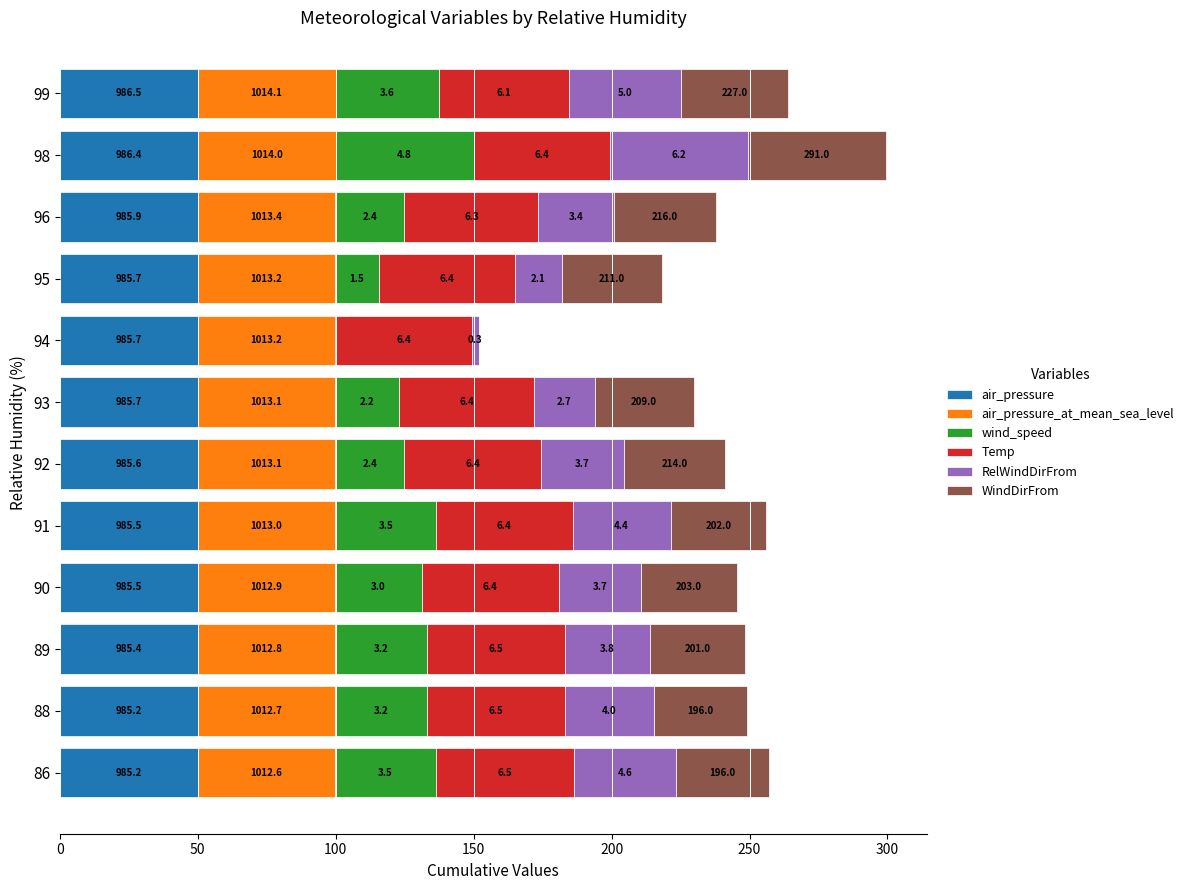

What are all the series names shown in the legend?

air_pressure, air_pressure_at_mean_sea_level, wind_speed, Temp, RelWindDirFrom, WindDirFrom